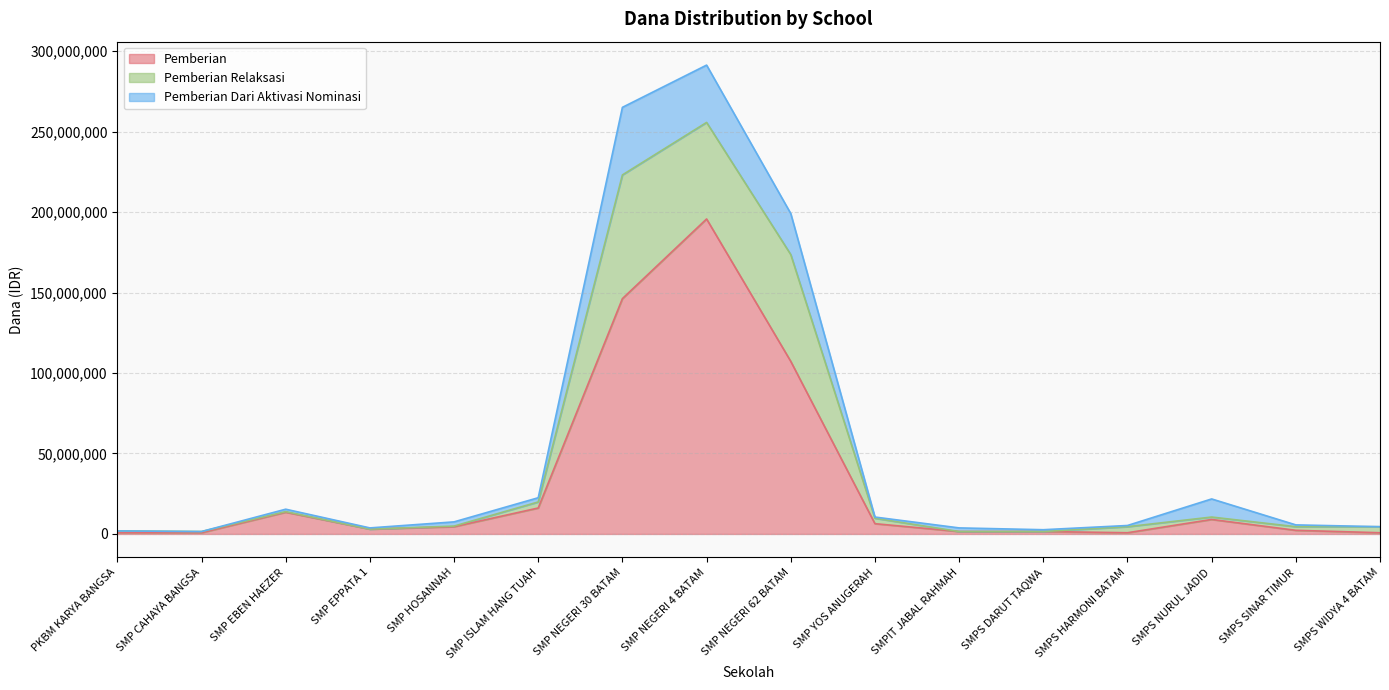

Where do Pemberian and Pemberian Relaksasi first cross each other?

SMPS DARUT TAQWA and SMPS HARMONI BATAM